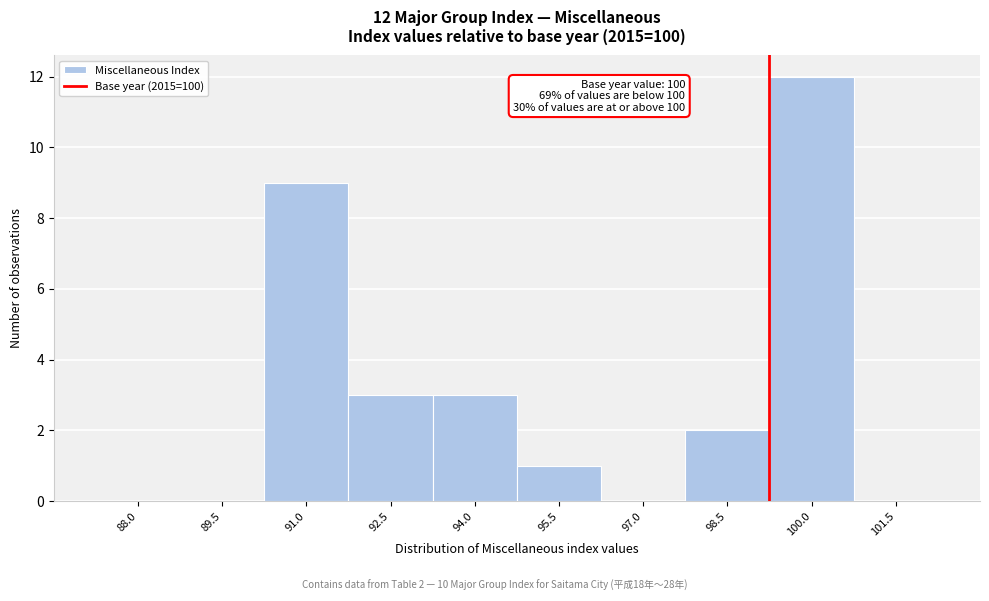

Reading right to left, what are all the values shown in this chart?

101.5=0	100.0=12	98.5=2	97.0=0	95.5=1	94.0=3	92.5=3	91.0=9	89.5=0	88.0=0